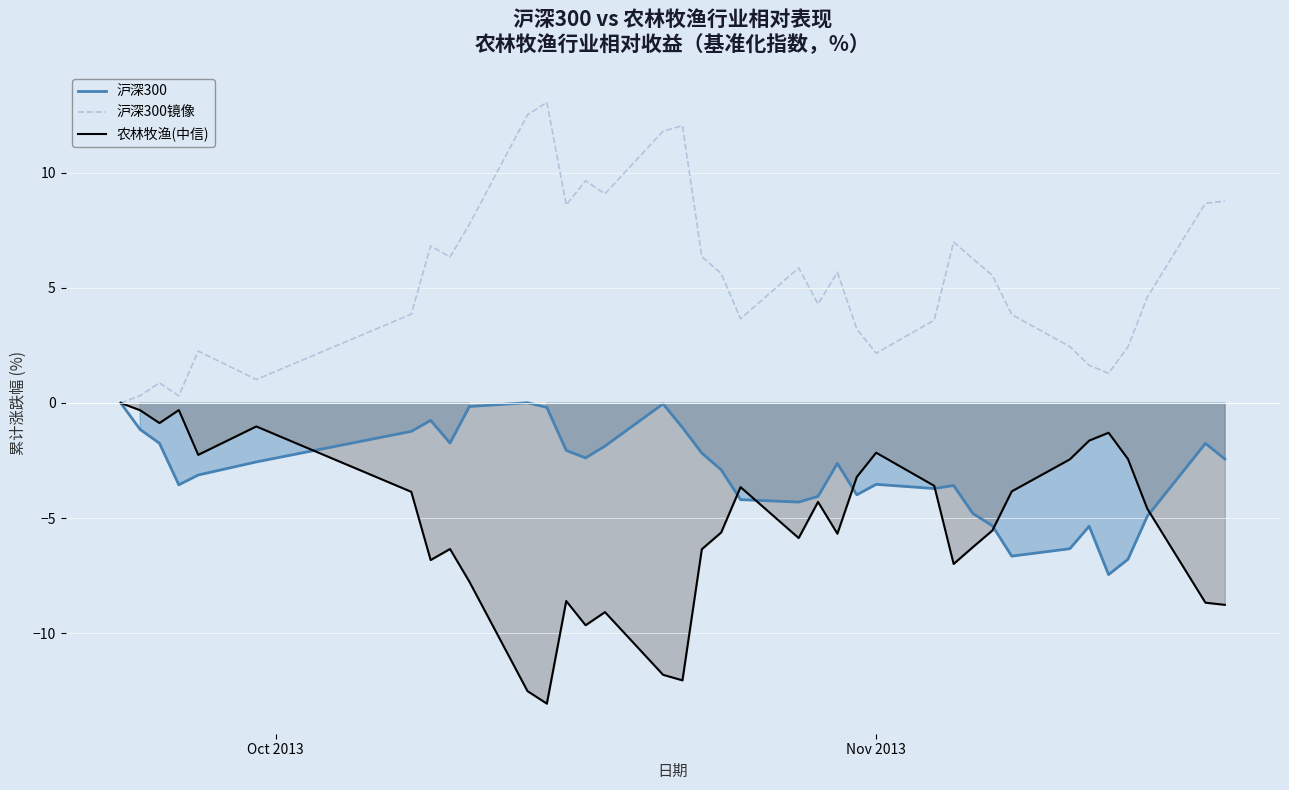

Which series has the largest total across all categories?

沪深300镜像